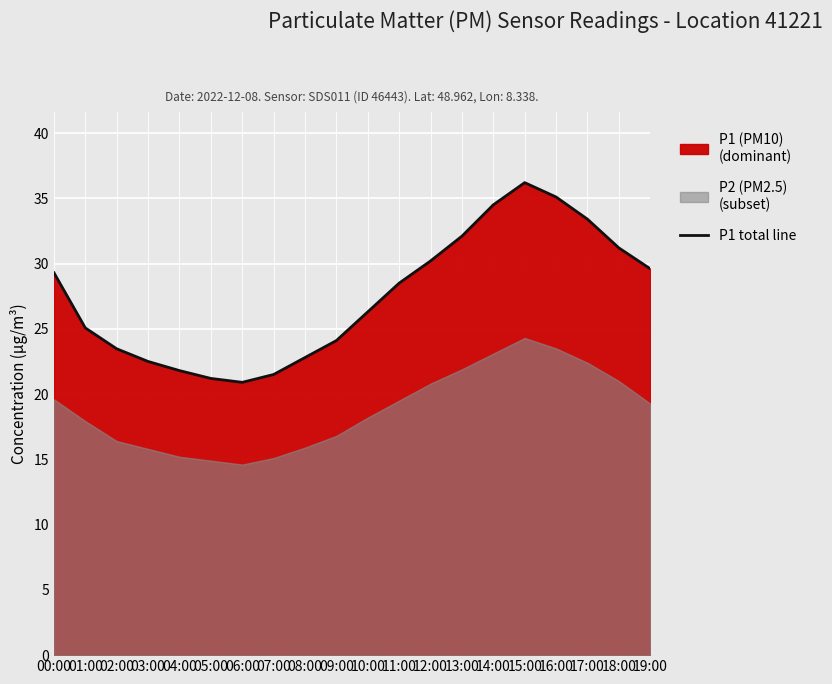

Does the chart display data point markers on the line(s)?

No